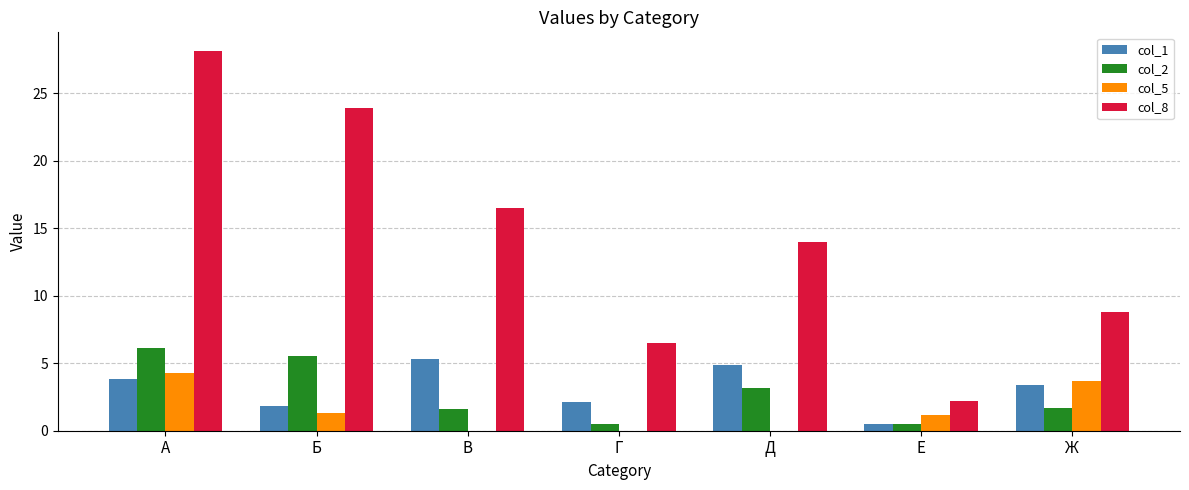

What are all the series names shown in the legend?

col_1, col_2, col_5, col_8